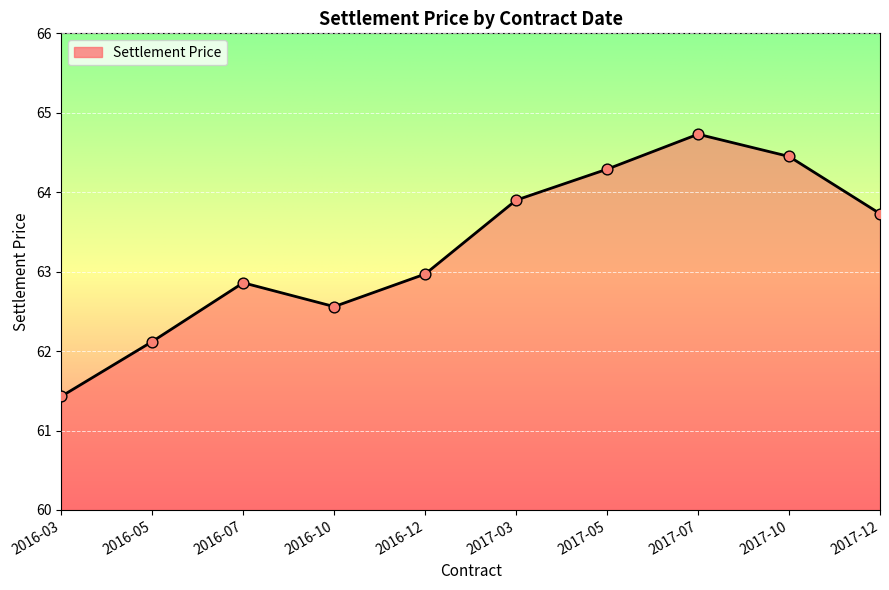

What is the ratio of the value at 2016-10 to the value at 2017-03?

1.0